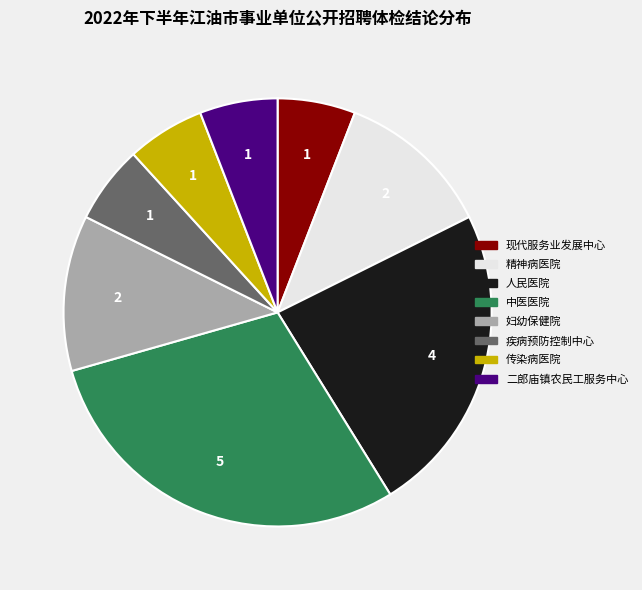

Is it true that 中医医院 is 39% of the pie?

False